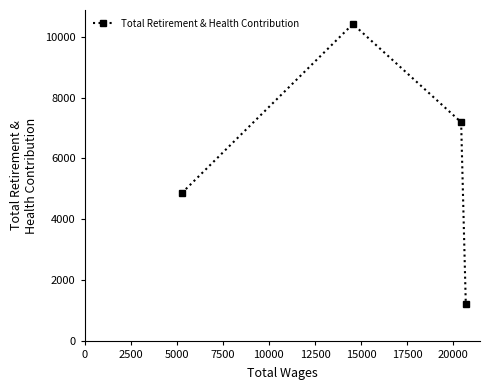

What is the smallest value displayed?

1205